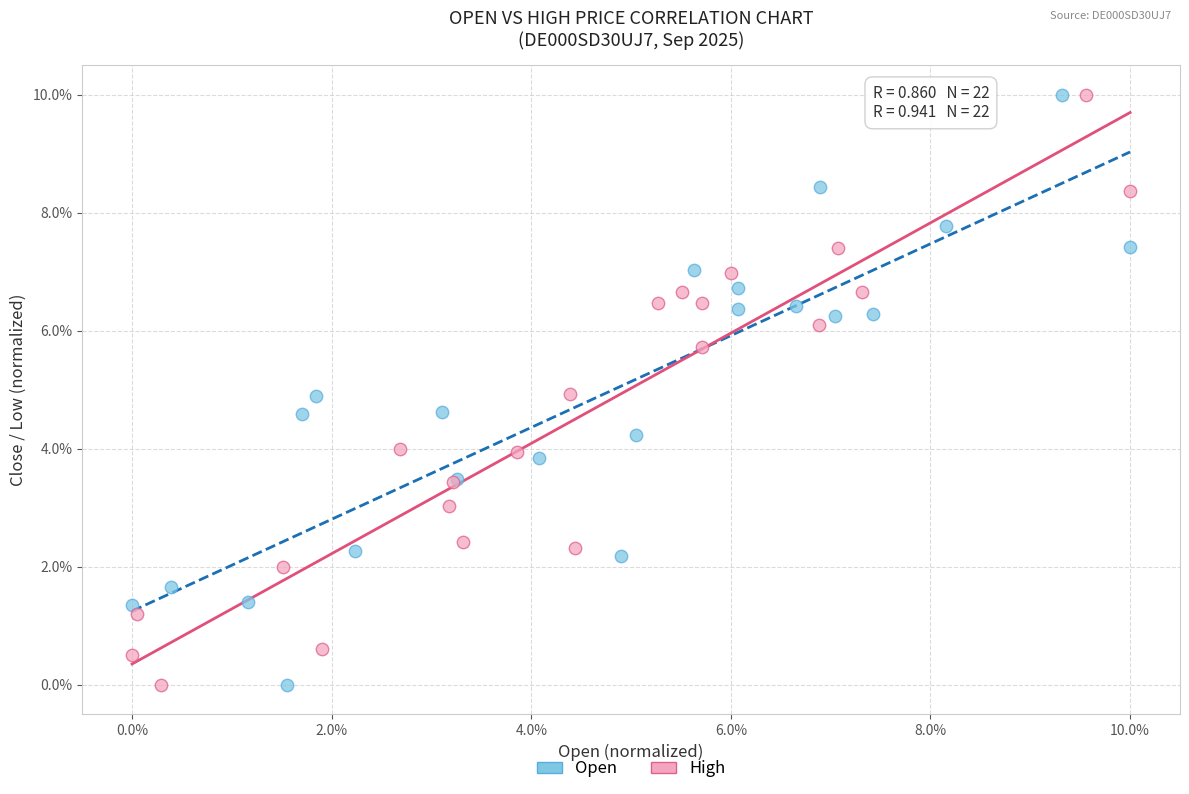

What are all the series names shown in the legend?

Open, High